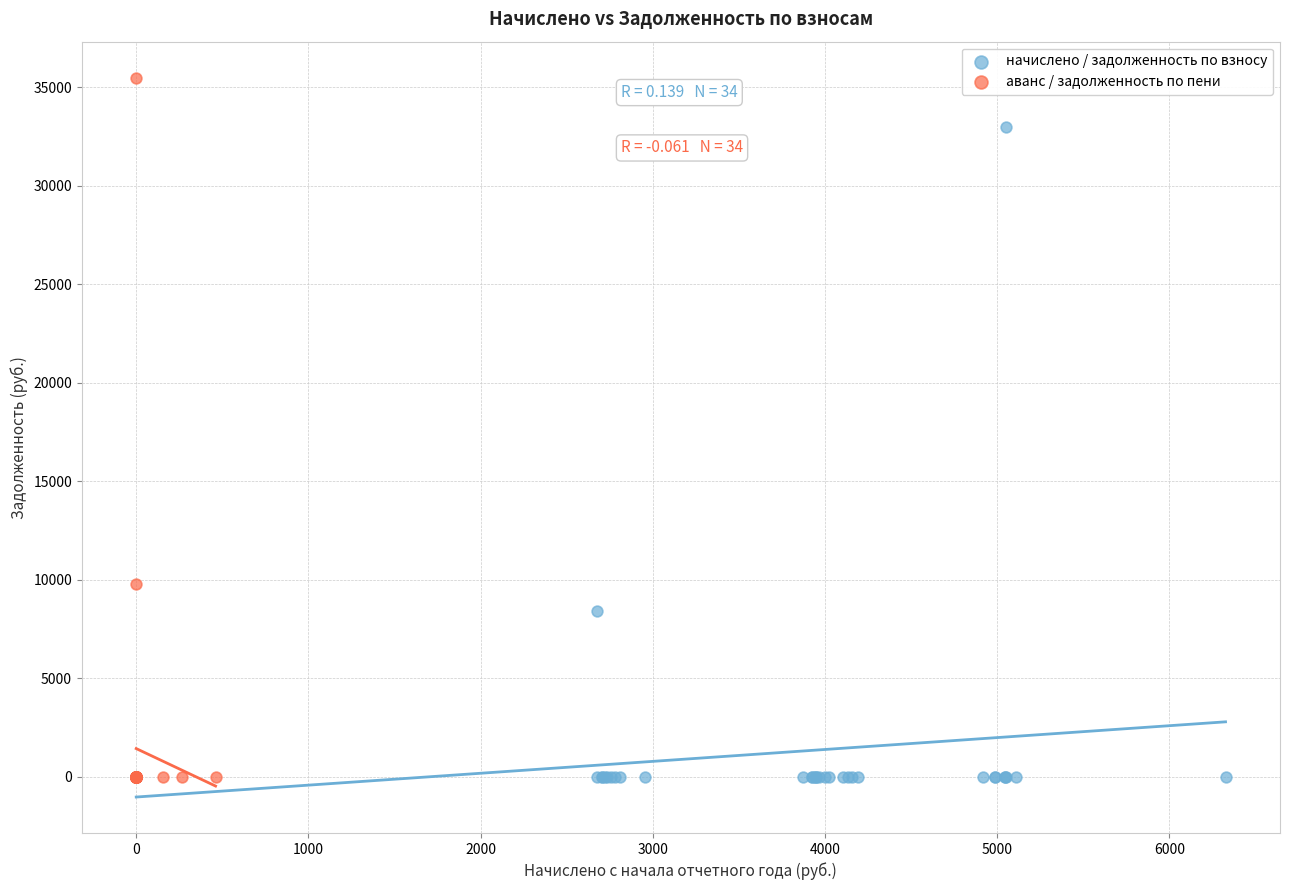

Which series has the largest Y range (max minus min)?

аванс / задолженность по пени